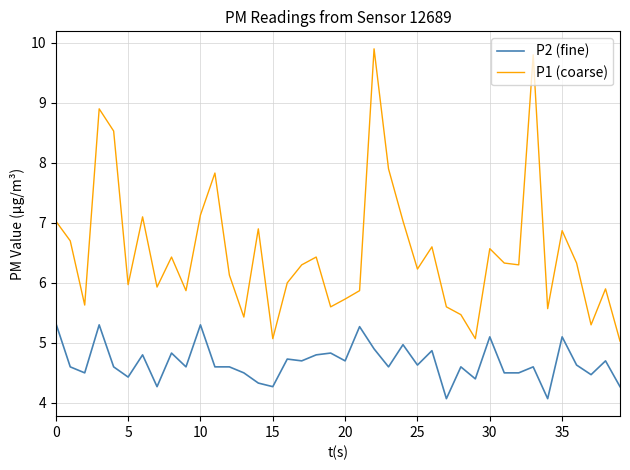

True or false: P1 (coarse) and P2 (fine) intersect in this chart.

False